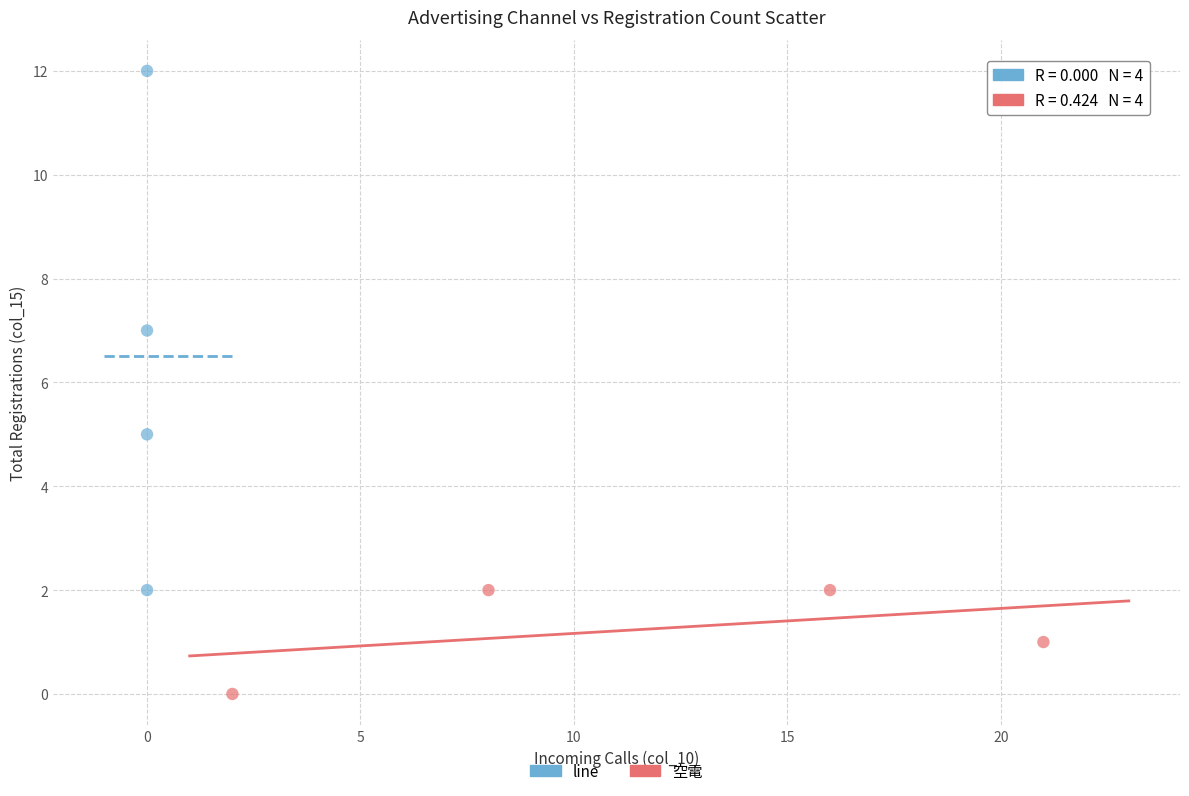

Which series has the widest spread of Y values?

line